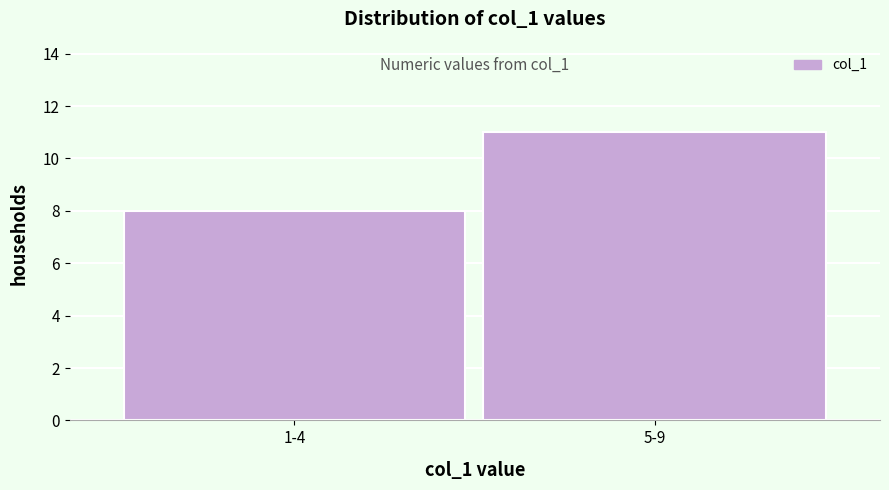

Reading left to right, list all the values displayed in this chart.

1-4=8	5-9=11